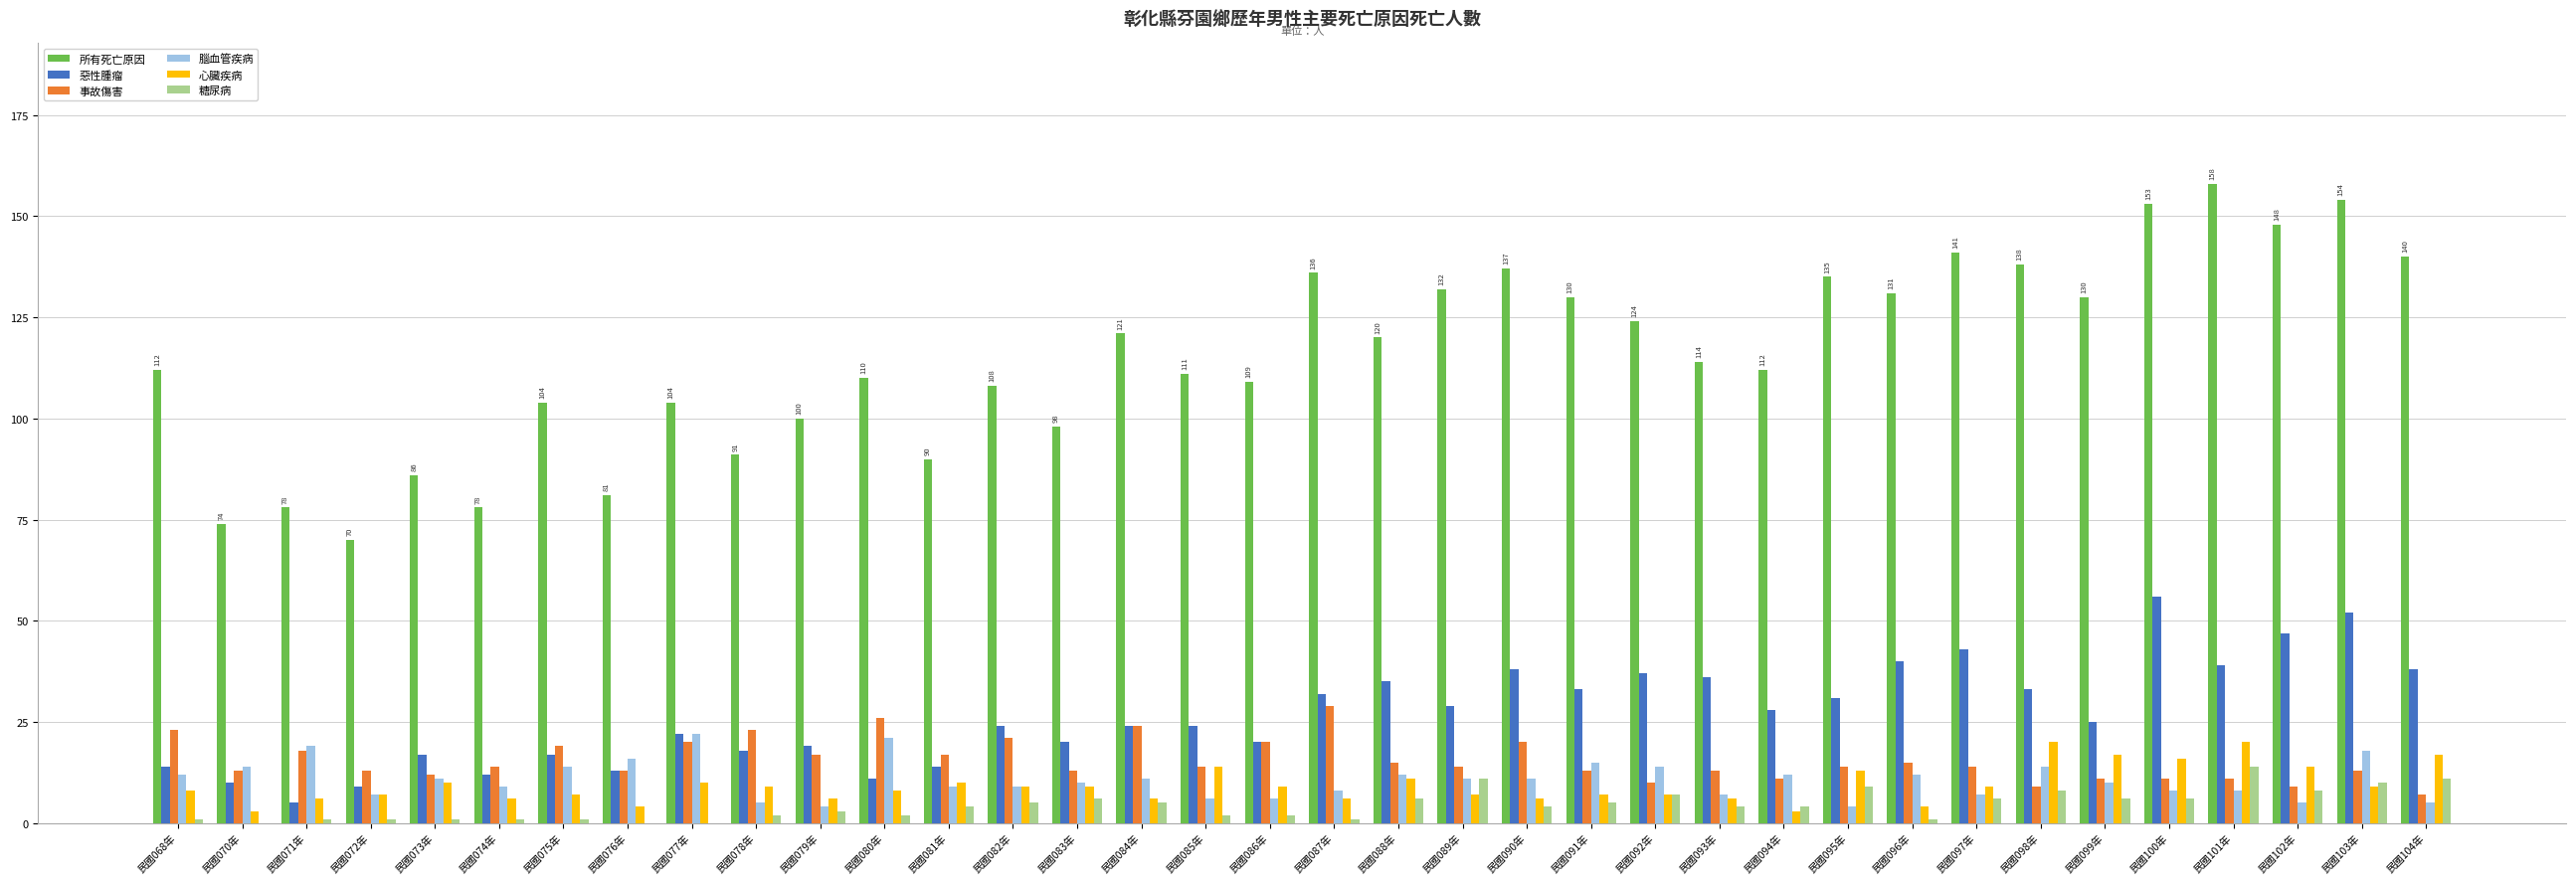

How many groups of bars are there?

36